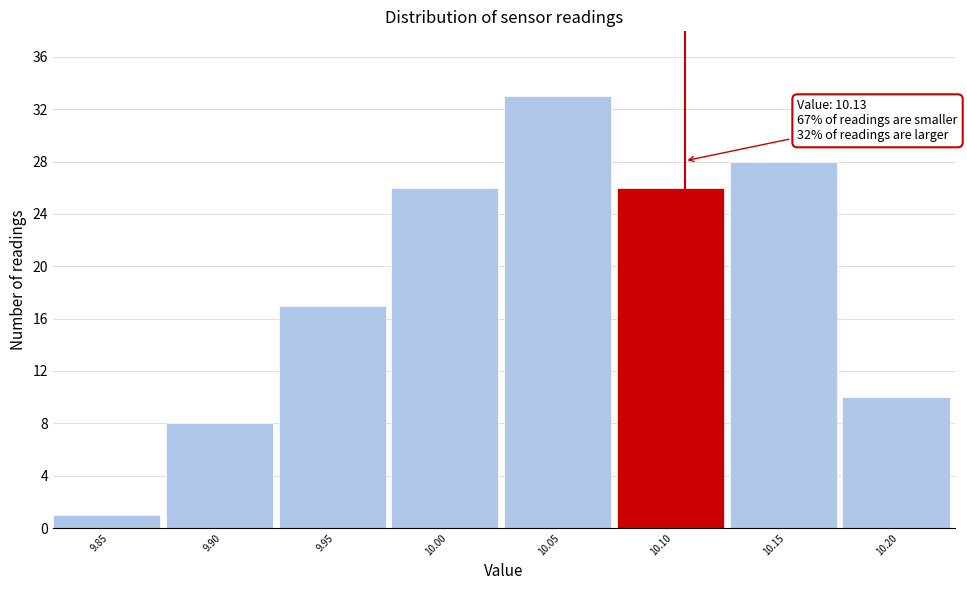

Reading left to right, list all the values displayed in this chart.

9.85=1	9.90=8	9.95=17	10.00=26	10.05=33	10.10=26	10.15=28	10.20=10